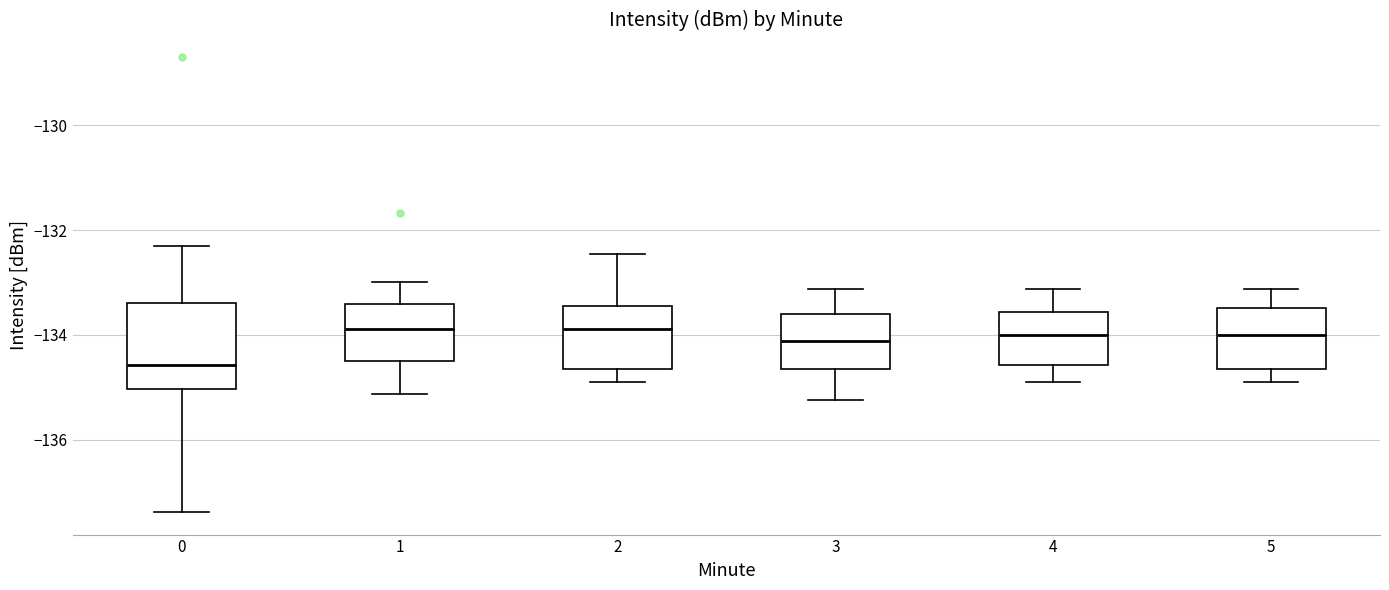

Reading left to right, transcribe this box plot: for each box, give where its median line is, the range the box spans, and where its two whiskers end, as read against the y-axis. The values are not printed on the chart, so give them approximately, as read against the axis.

0: median -134.6, box -135.0 to -133.4, whiskers -137.4 to -132.4
1: median -133.8, box -134.6 to -133.4, whiskers -135.2 to -133.0
2: median -133.8, box -134.6 to -133.4, whiskers -135.0 to -132.4
3: median -134.2, box -134.6 to -133.6, whiskers -135.2 to -133.2
4: median -134.0, box -134.6 to -133.6, whiskers -135.0 to -133.2
5: median -134.0, box -134.6 to -133.4, whiskers -135.0 to -133.2